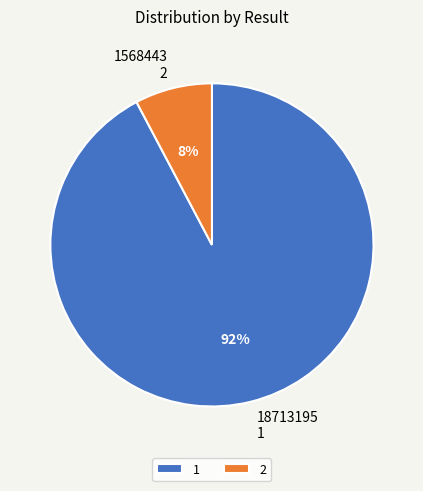

True or false: 1 accounts for 92% of the total.

True